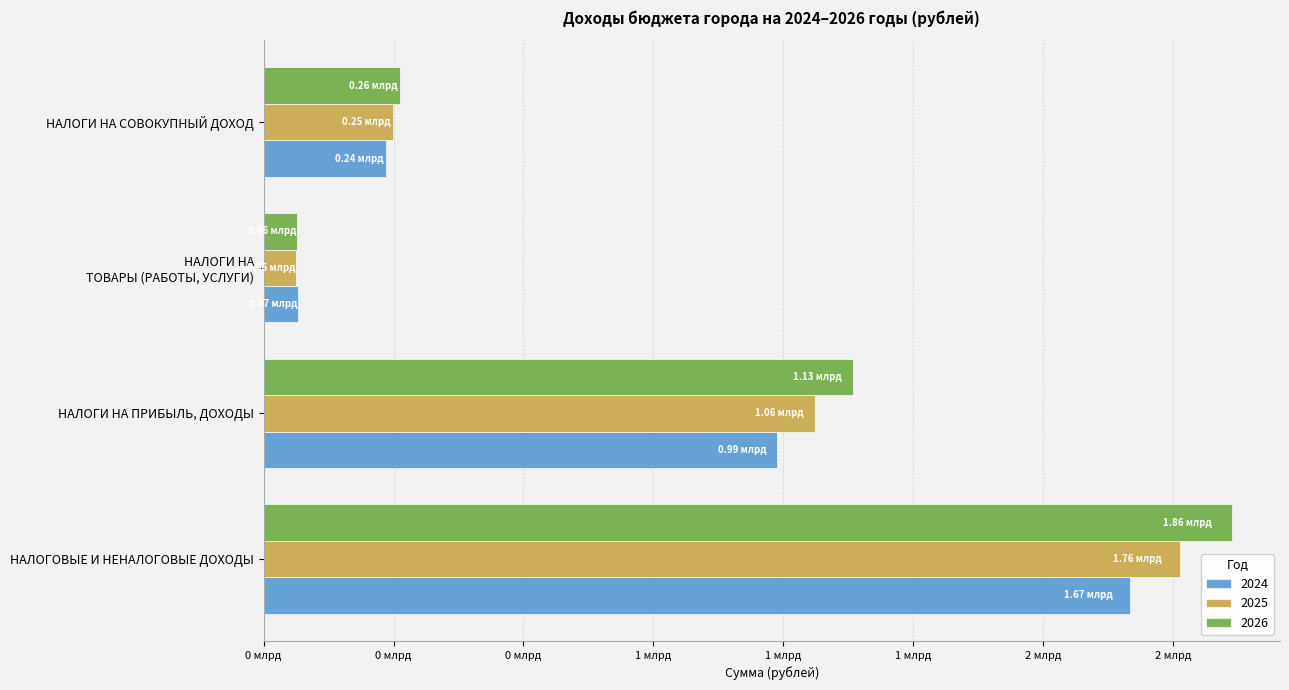

Where is 2025 nearest to the value 913521121?

НАЛОГИ НА ПРИБЫЛЬ, ДОХОДЫ